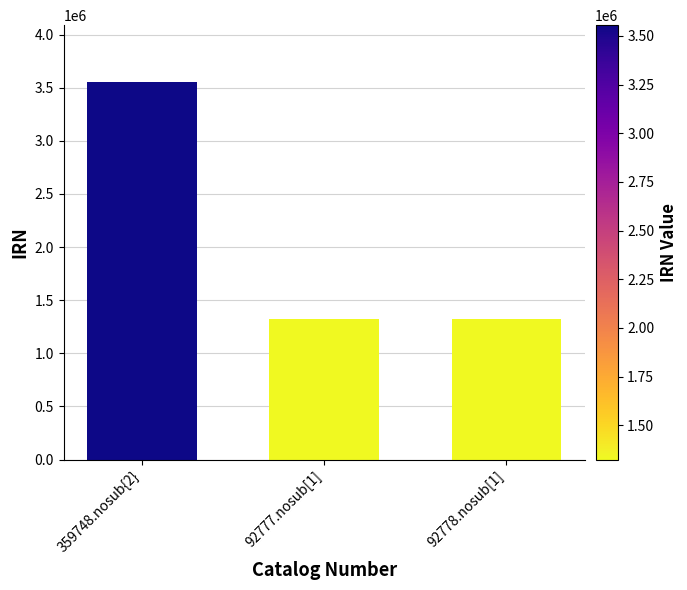

What is the ratio of the value at 92778.nosub[1] to the value at 359748.nosub{2}?

0.4